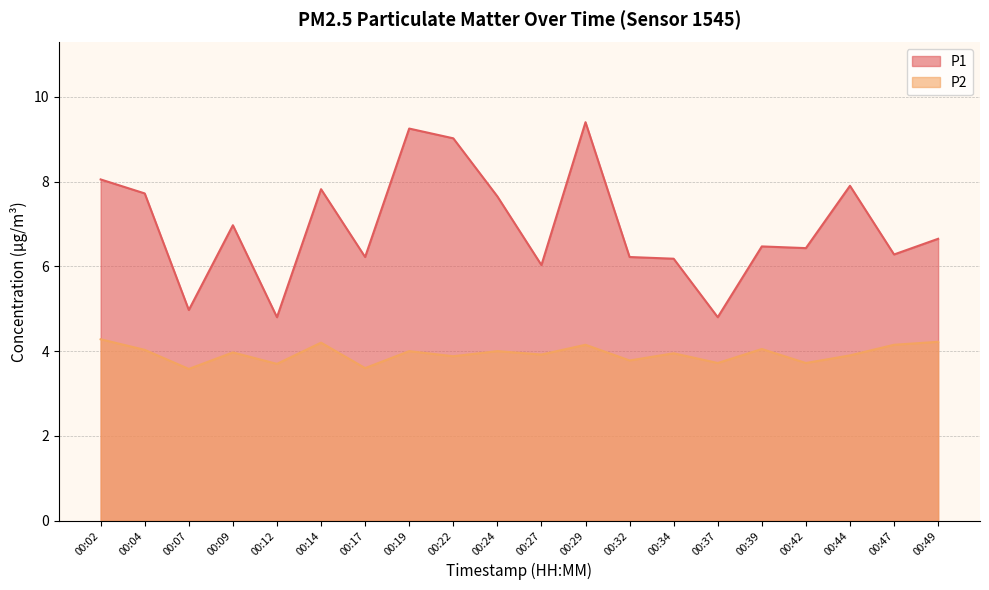

How many lines are shown in the chart?

2